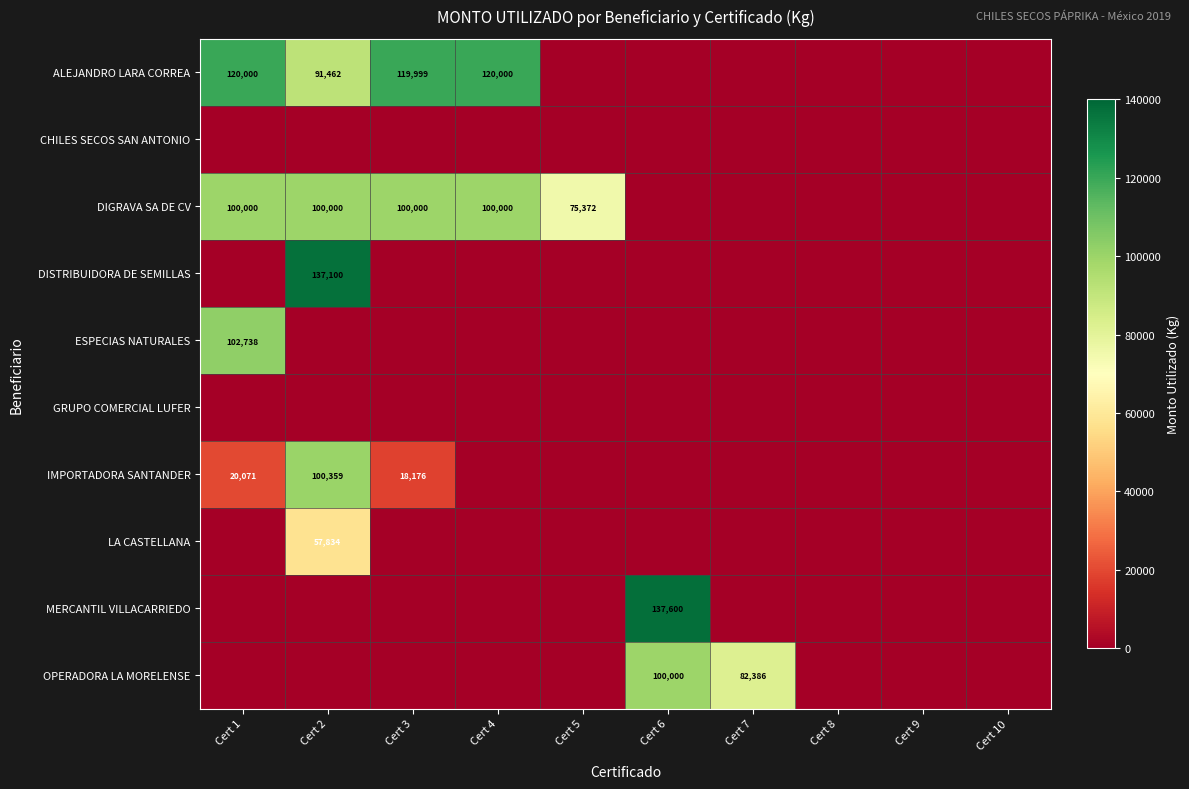

At Cert 10, list the series in order from smallest to largest.

ALEJANDRO LARA CORREA, CHILES SECOS SAN ANTONIO, DIGRAVA SA DE CV, DISTRIBUIDORA DE SEMILLAS, ESPECIAS NATURALES, GRUPO COMERCIAL LUFER, IMPORTADORA SANTANDER, LA CASTELLANA, MERCANTIL VILLACARRIEDO, OPERADORA LA MORELENSE